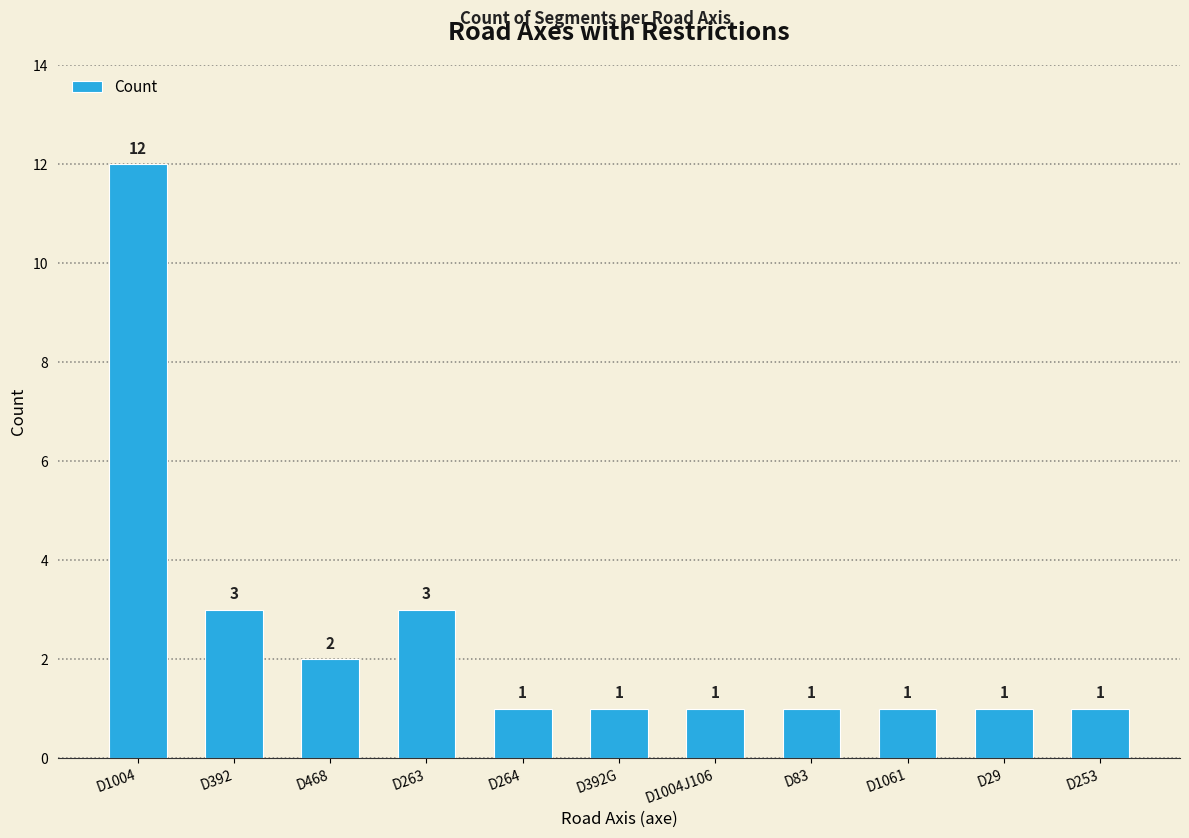

What is the label of the 9th bar from the left?

D1061